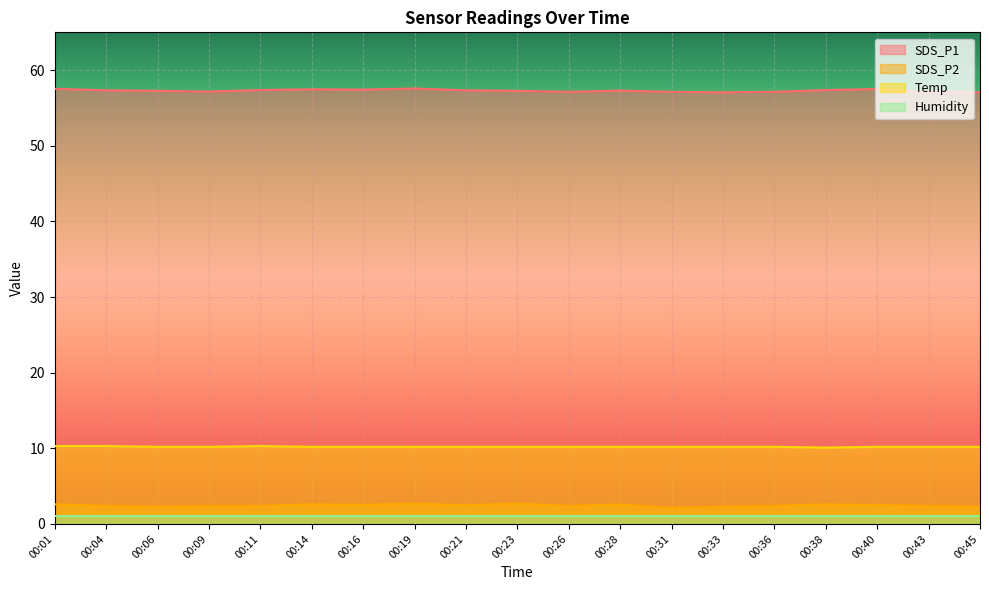

True or false: Temp and Humidity cross at least once.

False